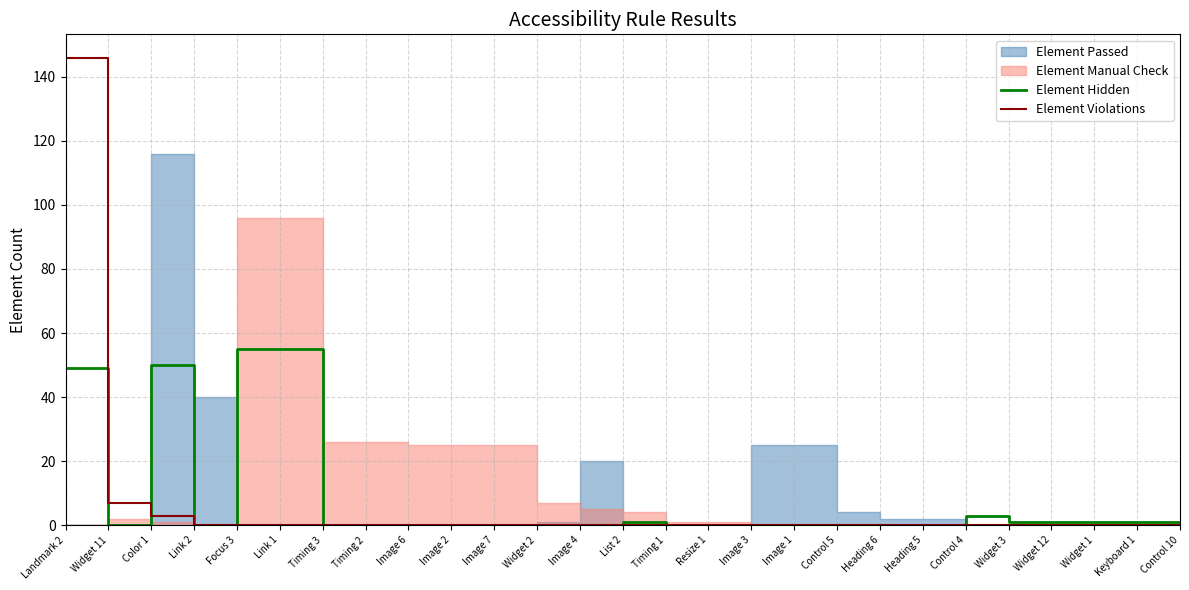

Where is Element Violations nearest to the value 73?

Widget 11